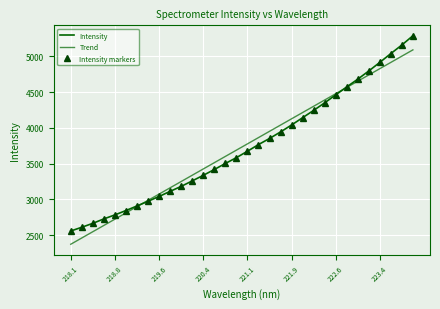

How many data points in Intensity are above 3672?

16